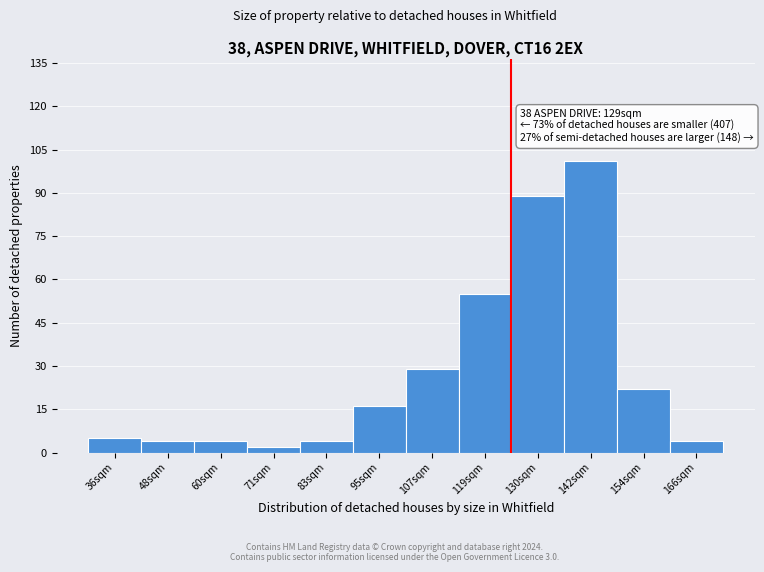

Reading left to right, list all the values displayed in this chart.

5	4	4	2	4	16	29	55	89	101	22	4